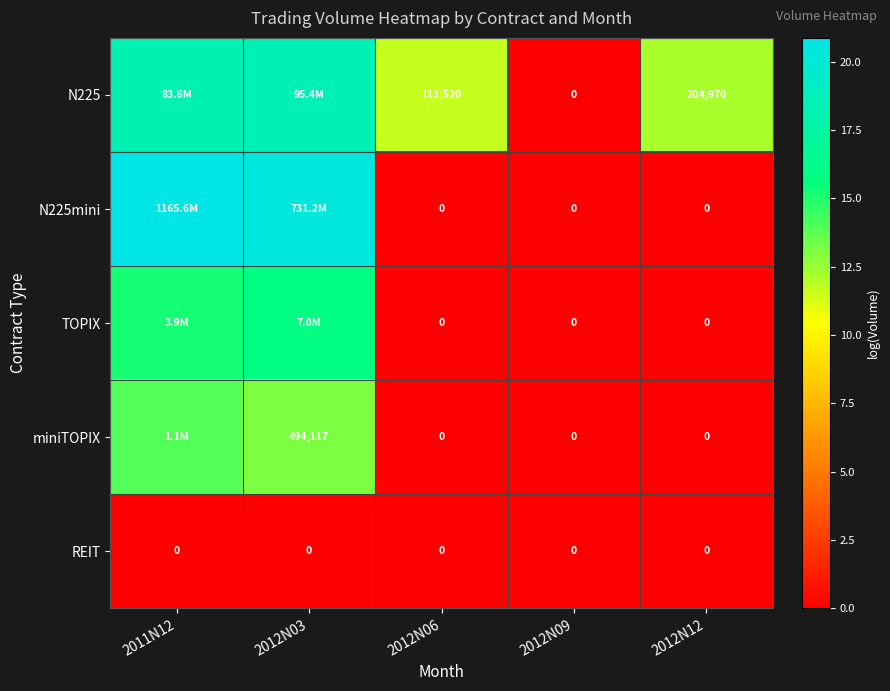

At how many categories does at least one series exceed 11?

4